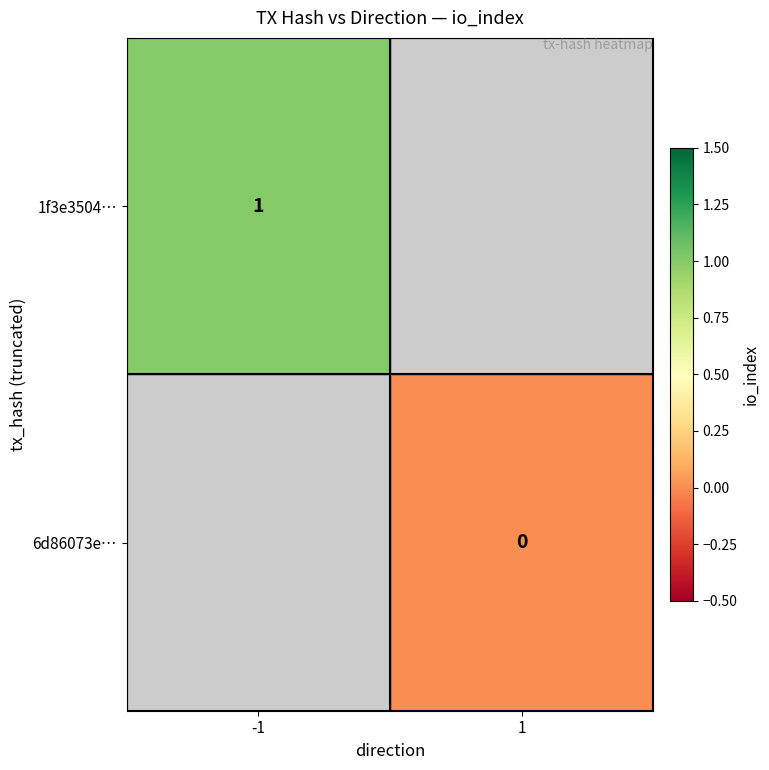

The value of 1f3e3504… at -1 is 1. True or false?

True